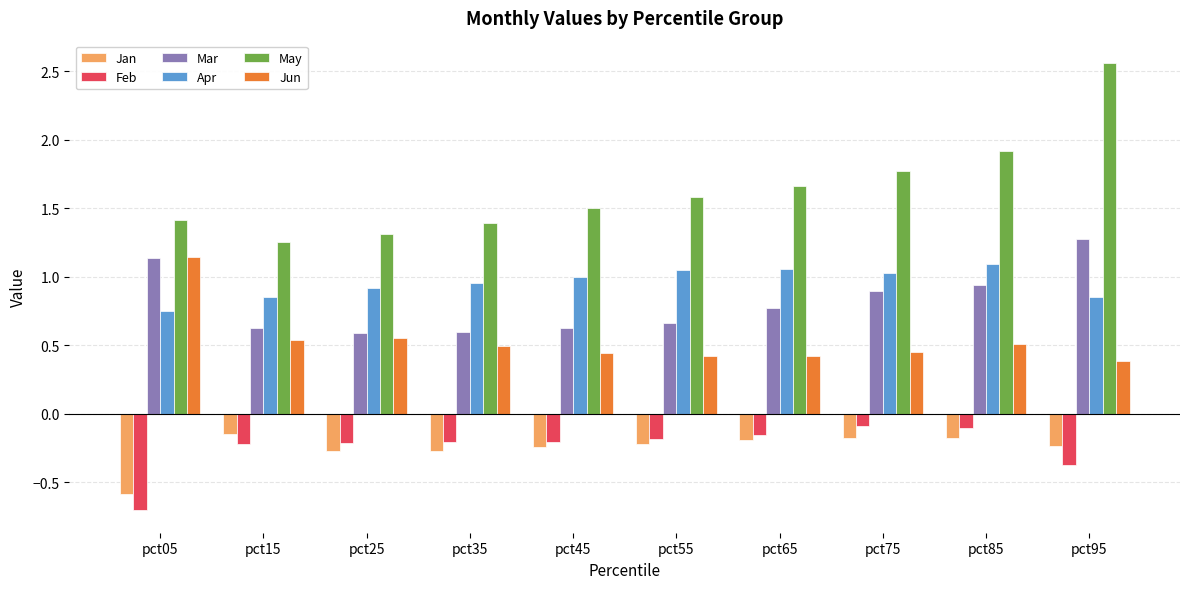

Is it true that Jun equals 0.7 at pct55?

False